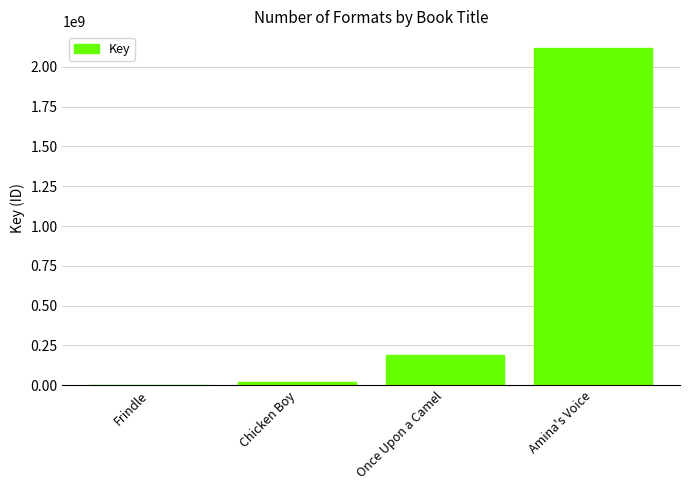

Are the bars horizontal?

No